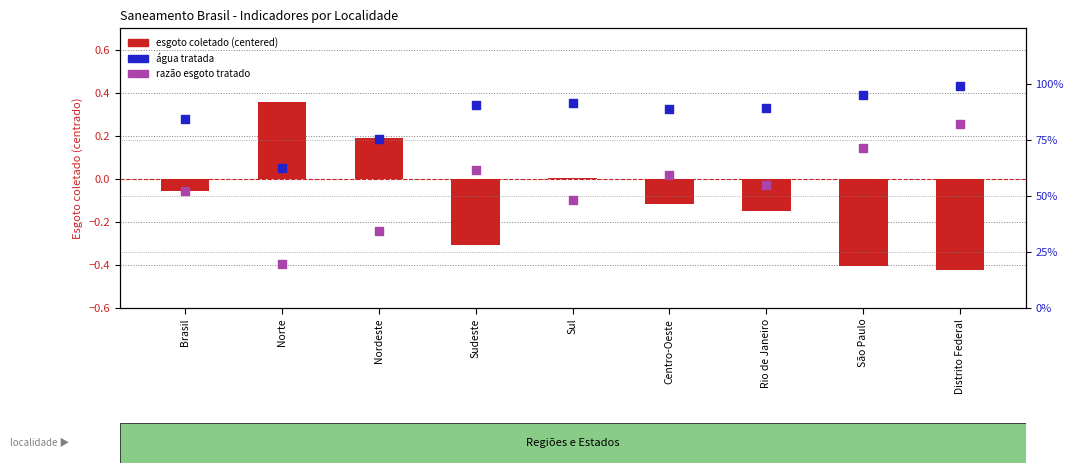

Which series contains the lowest Y value?

esgoto coletado (centered)